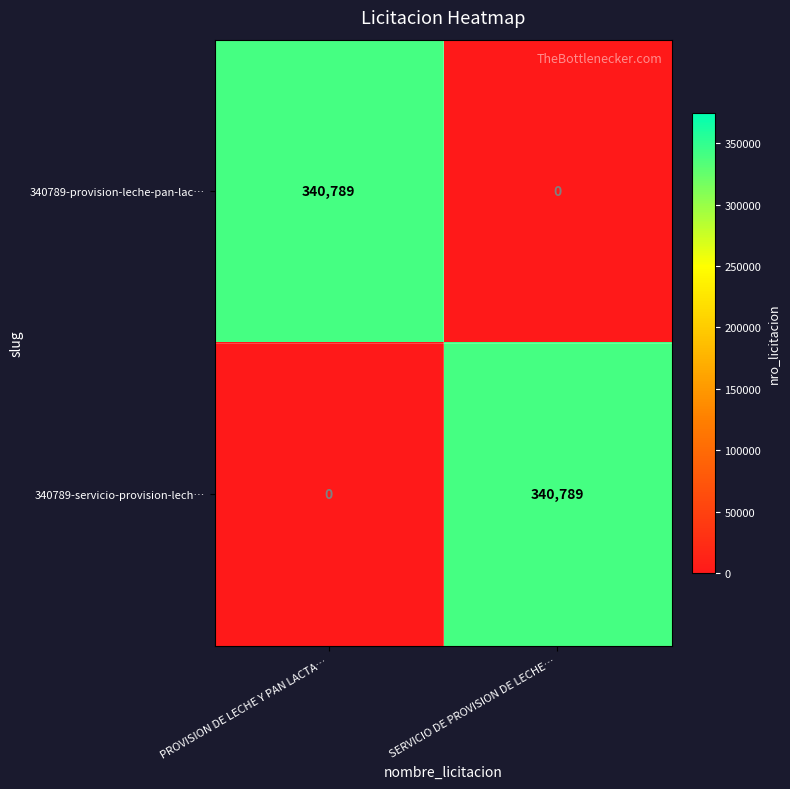

What is the spread (max minus min) of values at SERVICIO DE PROVISION DE LECHE…?

340789